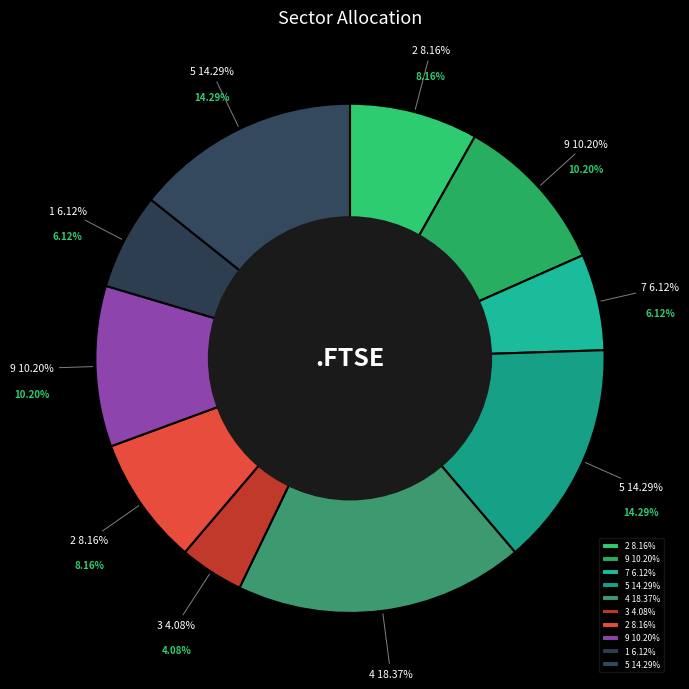

What is the total percentage of 7 and 4?

24.5%